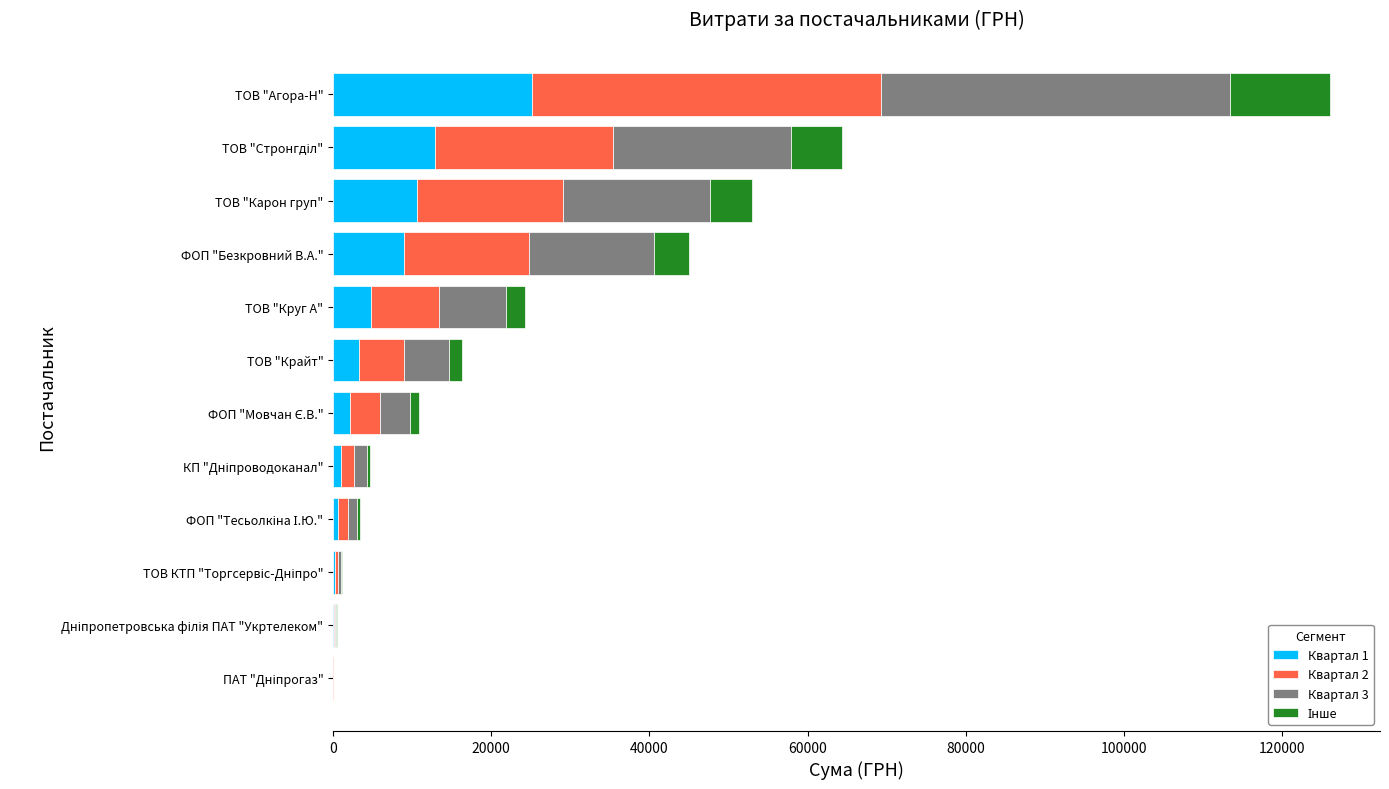

At which label does Квартал 1 reach its peak?

ТОВ "Агора-Н"